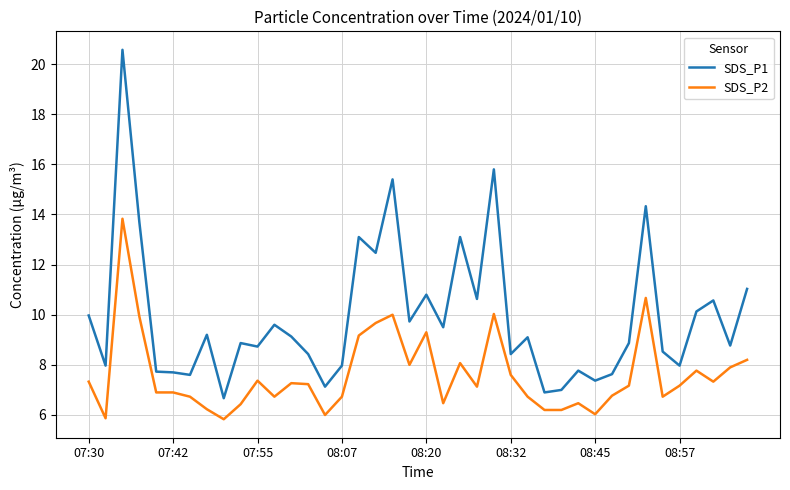

Which series has the largest range (max minus min)?

SDS_P1